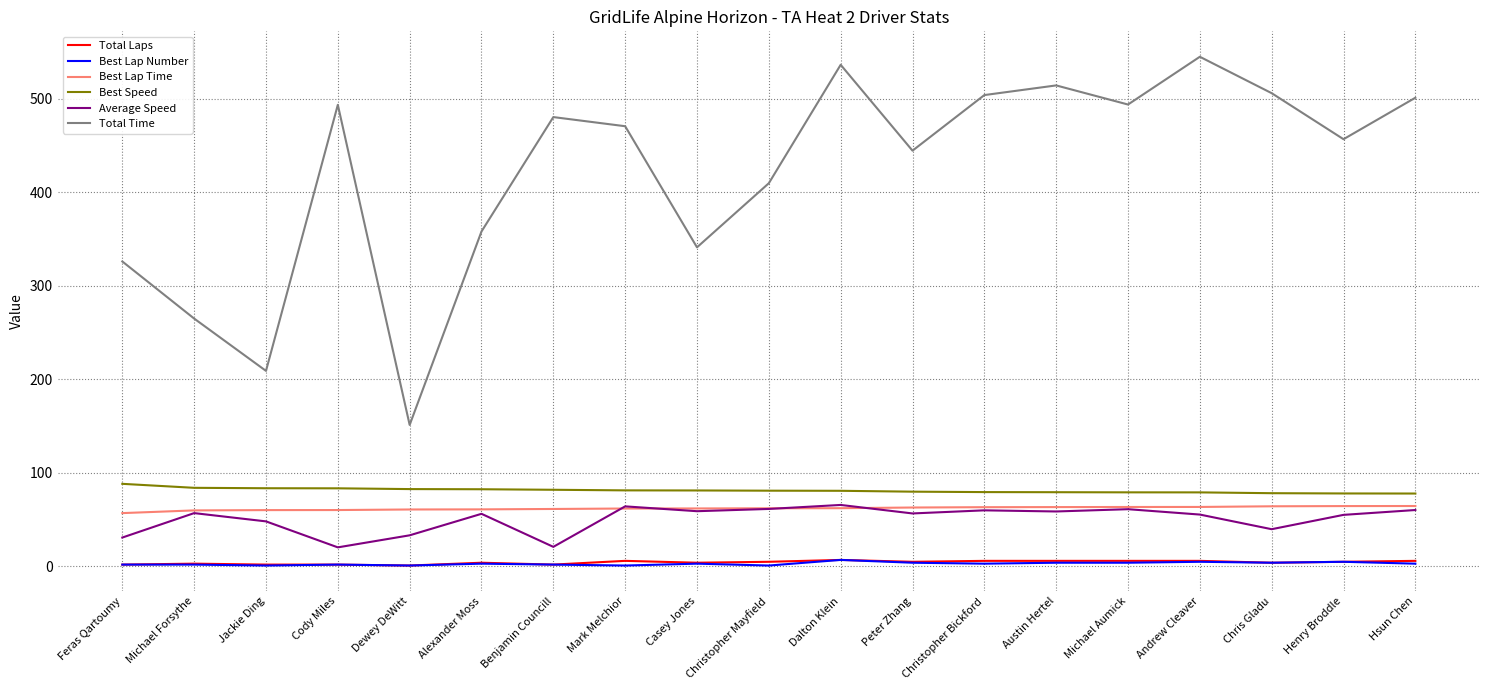

Between Casey Jones and Christopher Mayfield, which series saw the biggest shift?

Total Time